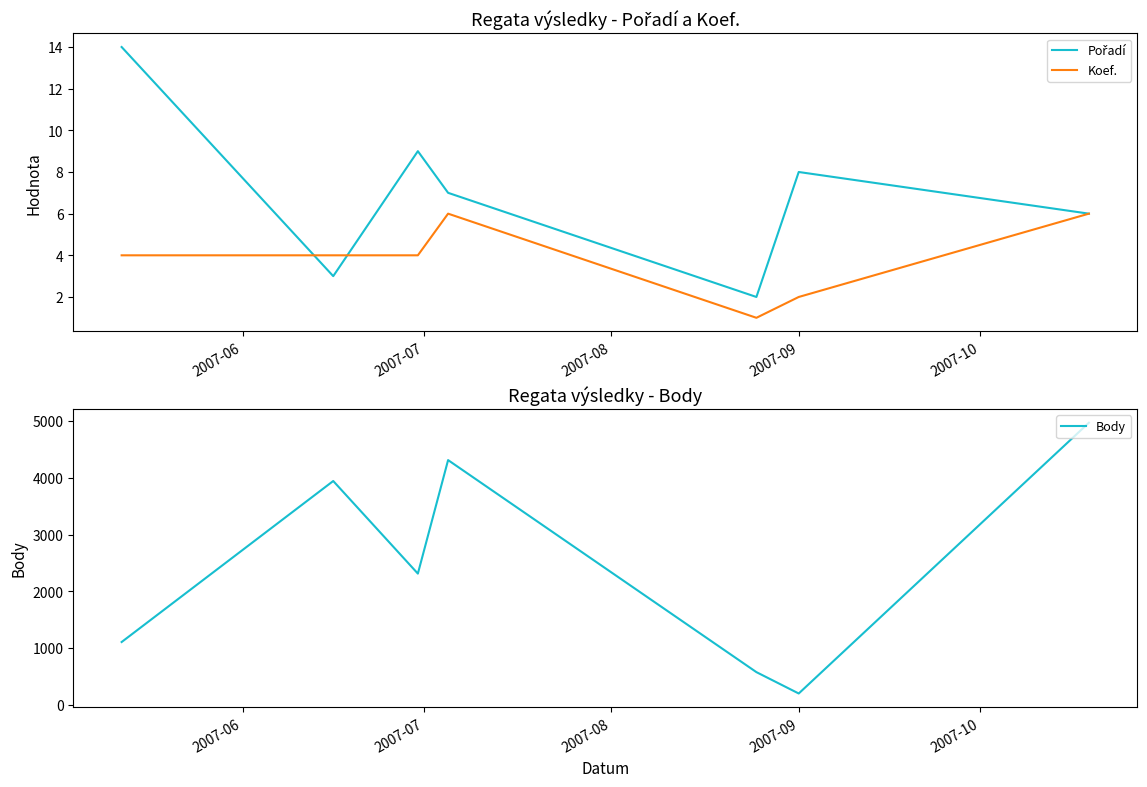

How many values in the Body series exceed 2312?

3